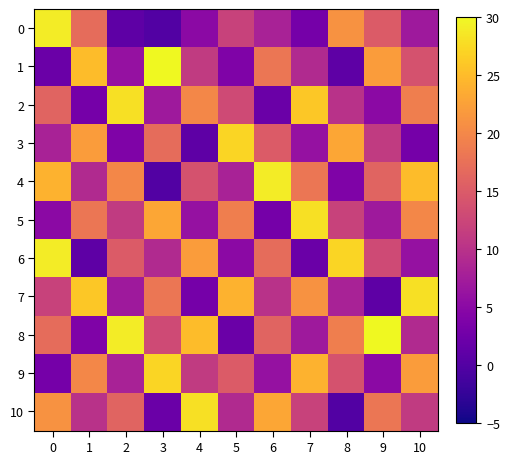

What is the maximum value shown in the chart?

30